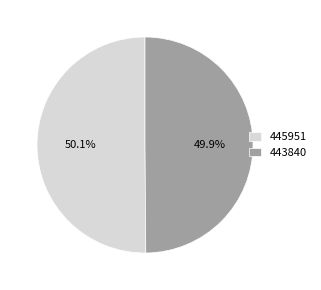

What is the ratio of the value at 445951 to the value at 443840?

1.0